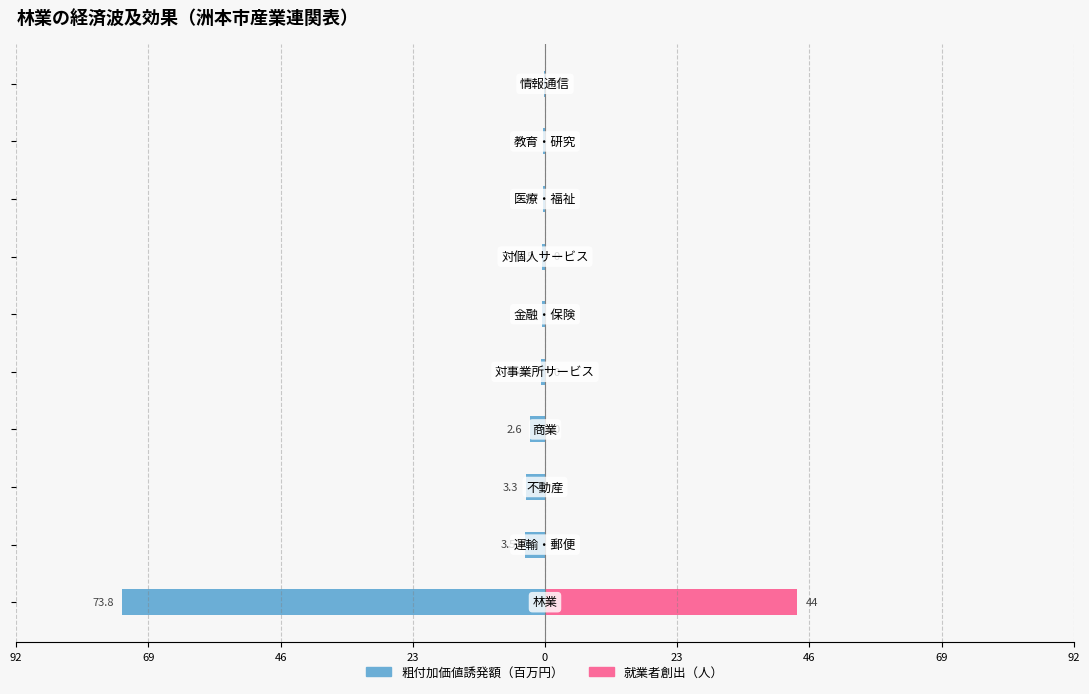

Reading left to right, what are all the values shown in this chart?

粗付加価値誘発額（百万円）: -73.8	-3.5	-3.3	-2.6	-0.7	-0.6	-0.5	-0.4	-0.4	-0.1
就業者創出（人）: 44.0	0.0	0.0	0.0	0.0	0.0	0.0	0.0	0.0	0.0